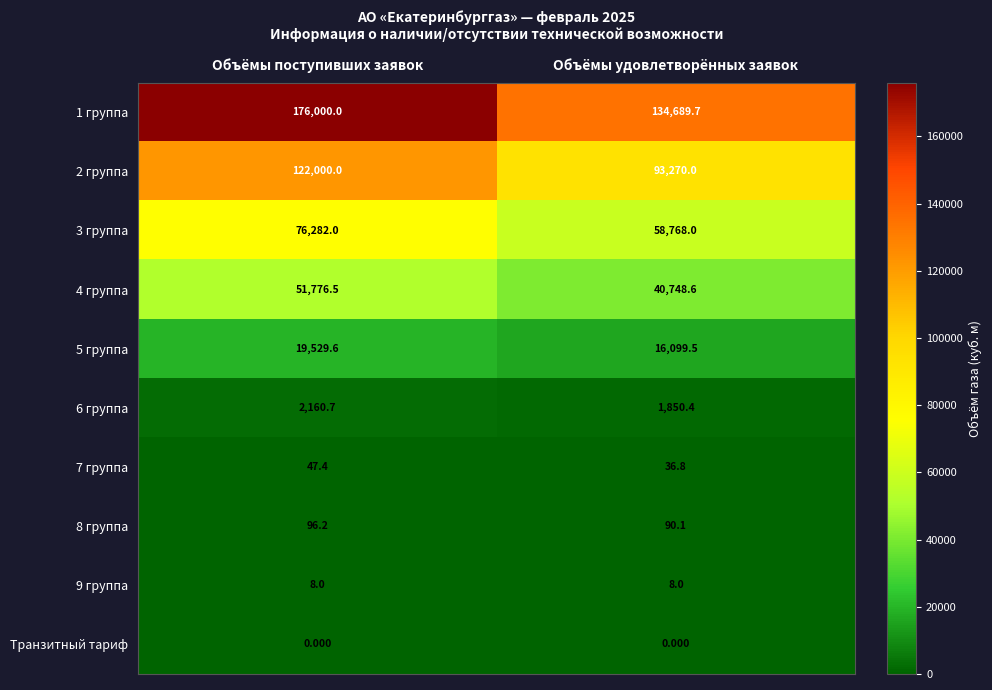

List the labels in order of 1 группа value, smallest first.

Объёмы удовлетворённых заявок, Объёмы поступивших заявок